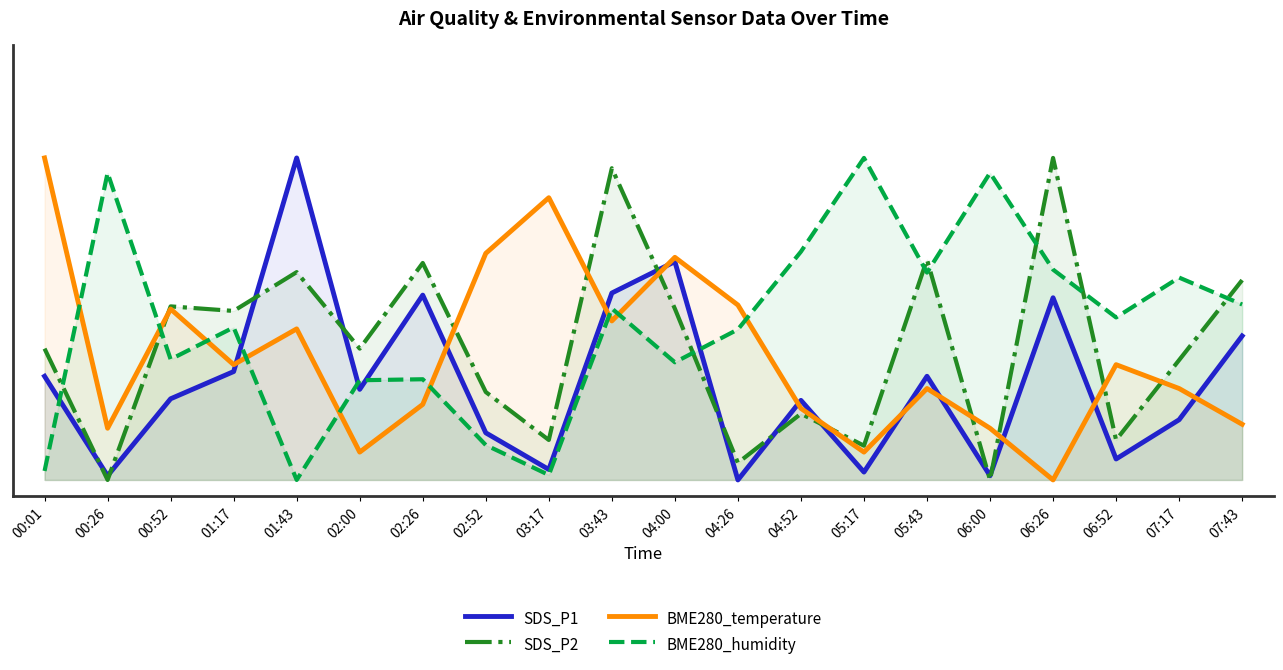

What is the label of the 11th point from the right?

03:43